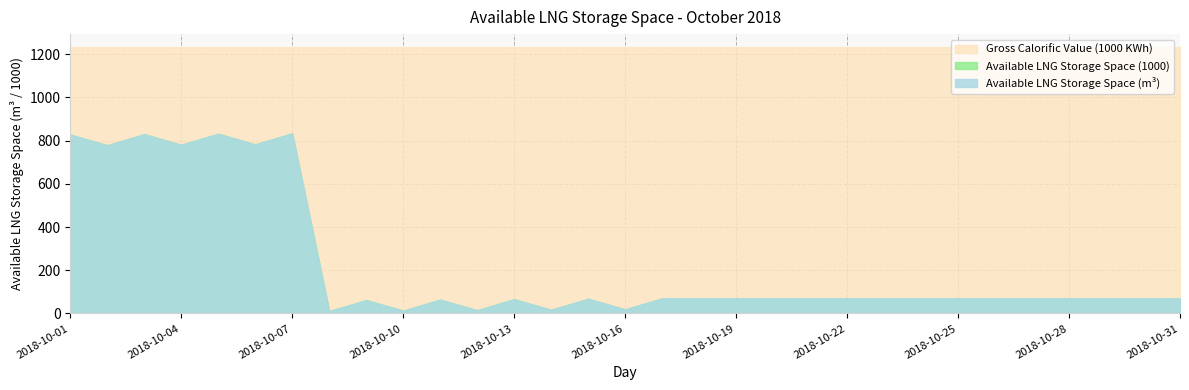

True or false: Available LNG Storage Space (1000) and Gross Calorific Value (1000 KWh) cross at least once.

False